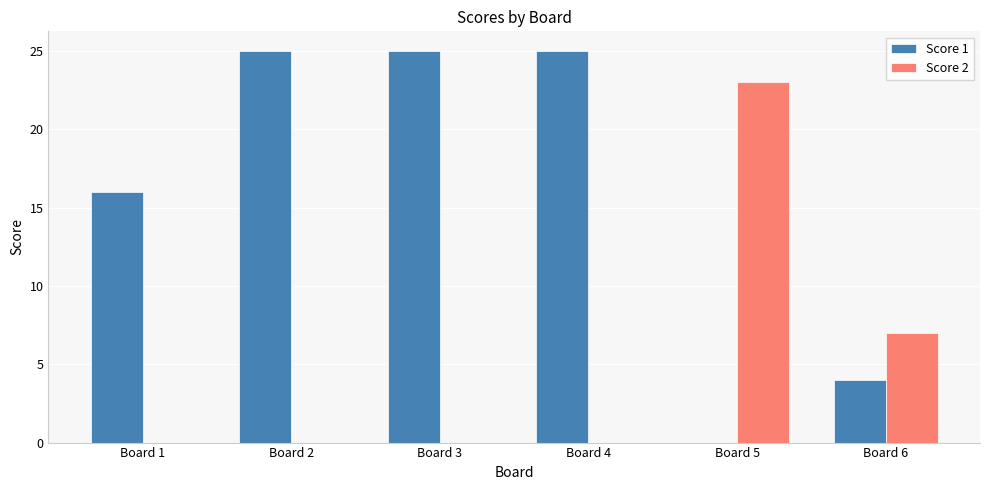

What is the sum of all Score 1 values?

95